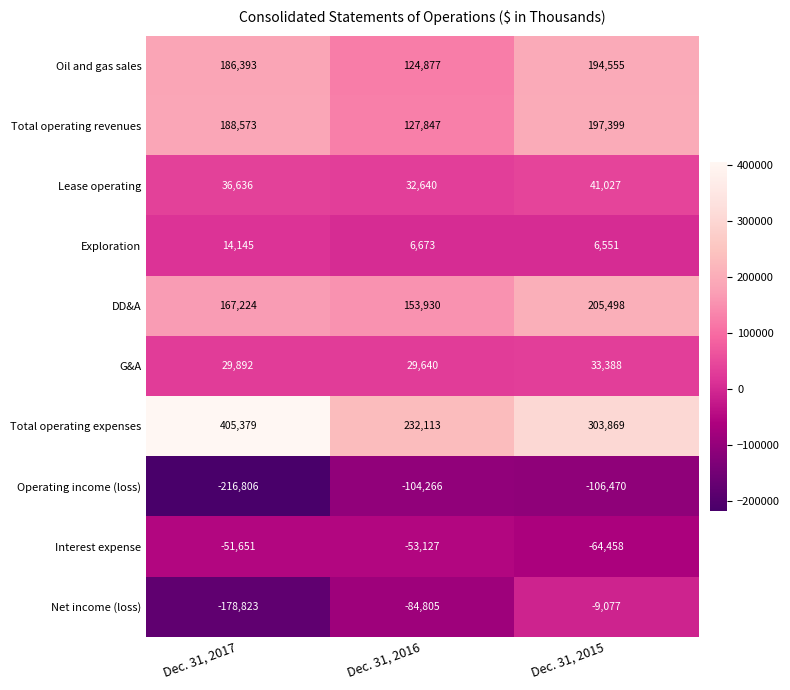

What is the maximum value shown in the chart?

405379